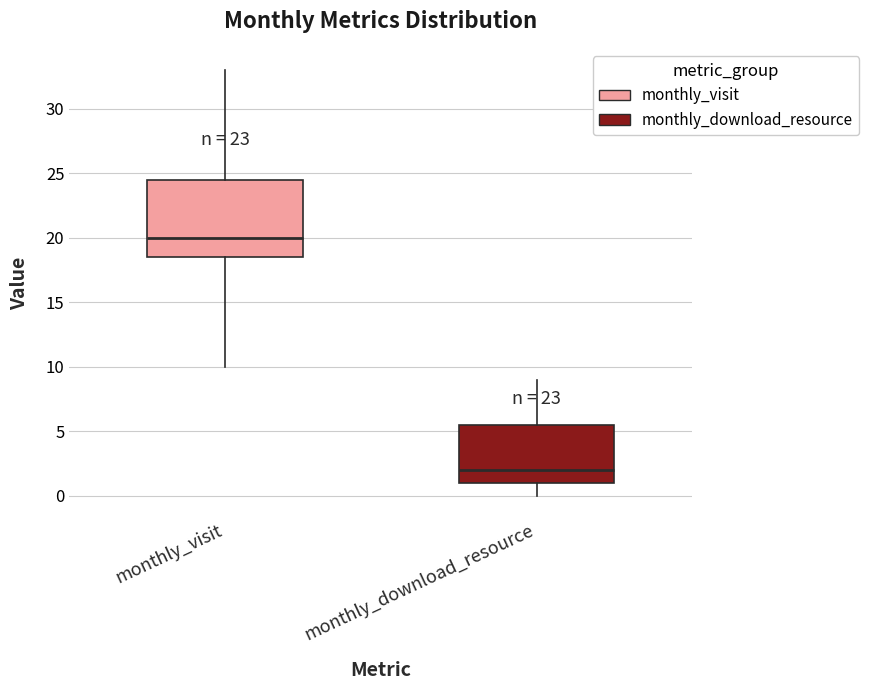

Reading left to right, read every box against the y-axis: the position of its median line, the range the box covers, and the ends of its whiskers. The values are not printed on the chart, so give them approximately, as read against the axis.

monthly_visit: median 20.0, box 18.5 to 24.5, whiskers 10.0 to 33.0
monthly_download_resource: median 2.0, box 1.0 to 5.5, whiskers 0.0 to 9.0